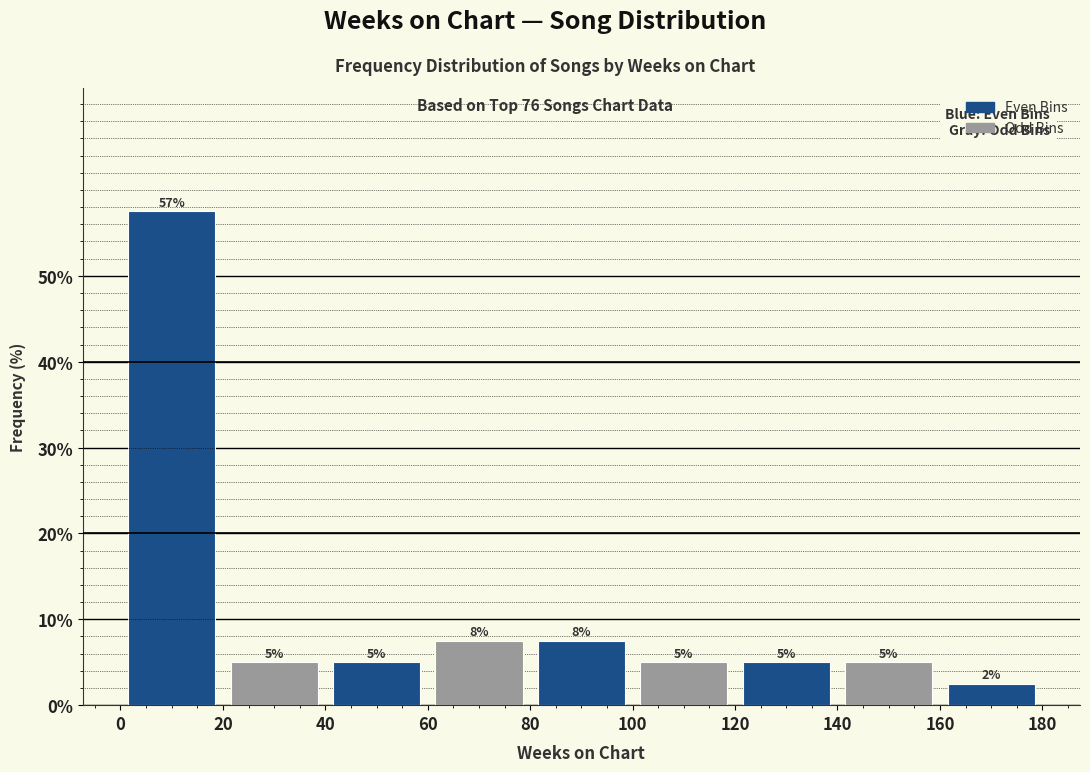

Over which range of the x-axis is the bar tallest?

0 to 20